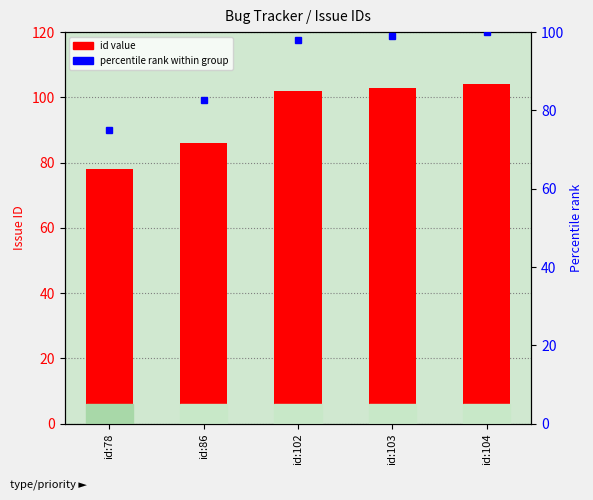

Are the bars grouped side by side (vs. stacked)?

No